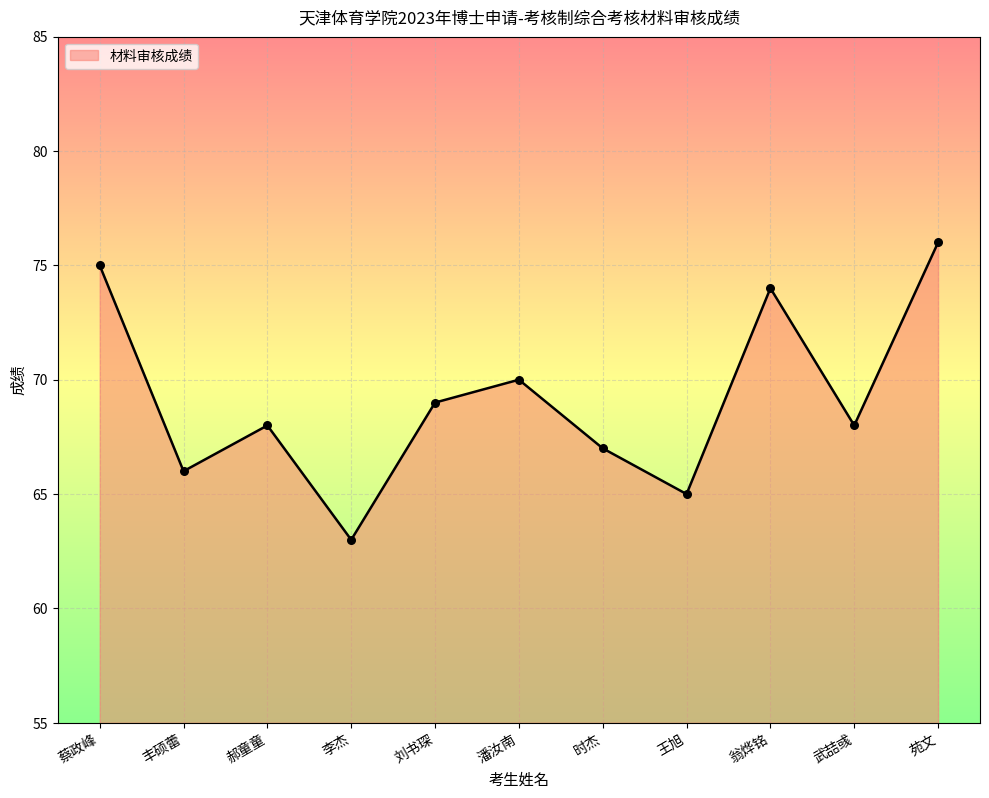

Which has a higher value, 武喆彧 or 蔡政峰?

蔡政峰